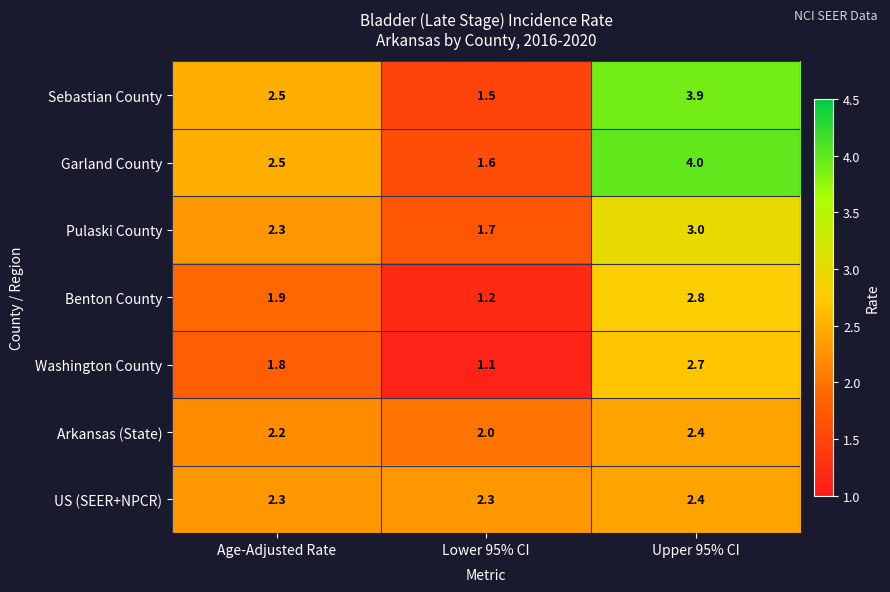

What is the approximate value of Benton County at Upper 95% CI?

2.8